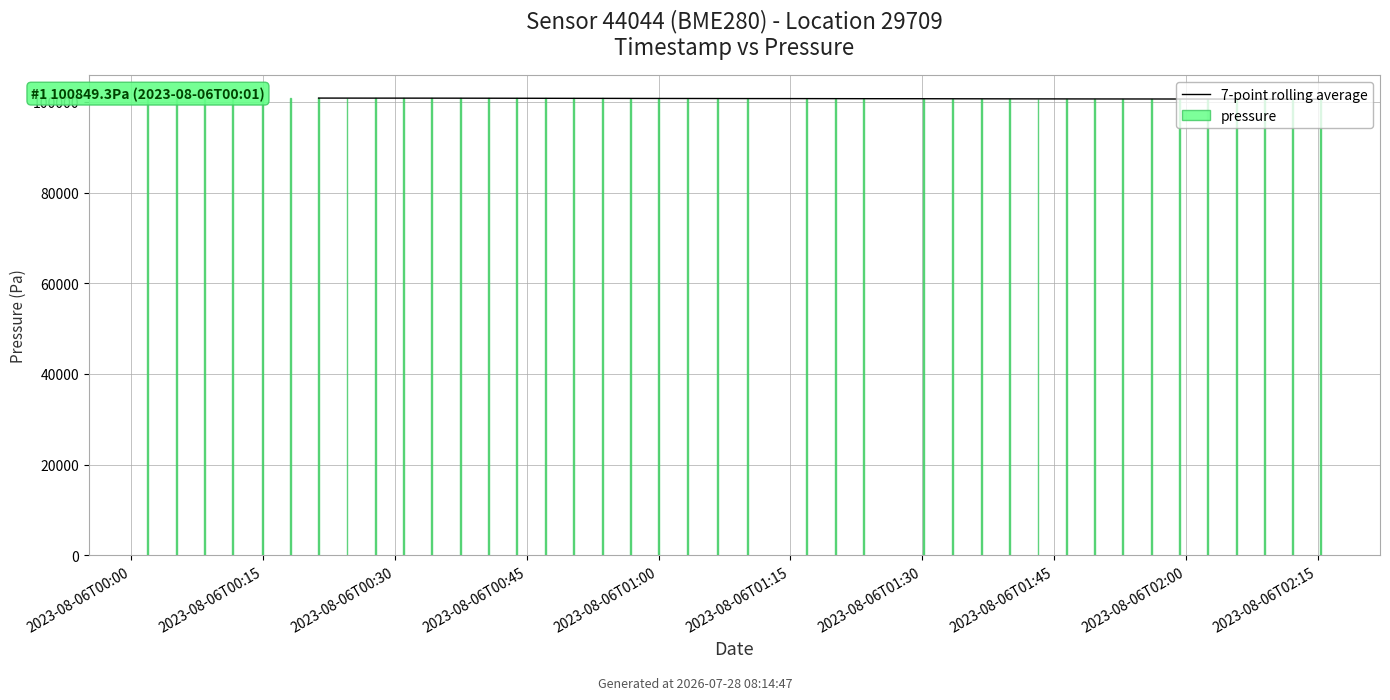

The value at 2023-08-06T00:00 is 100849.3. True or false?

True